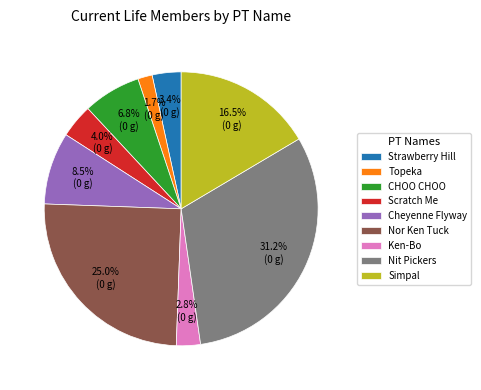

How many segments does this pie chart have?

9